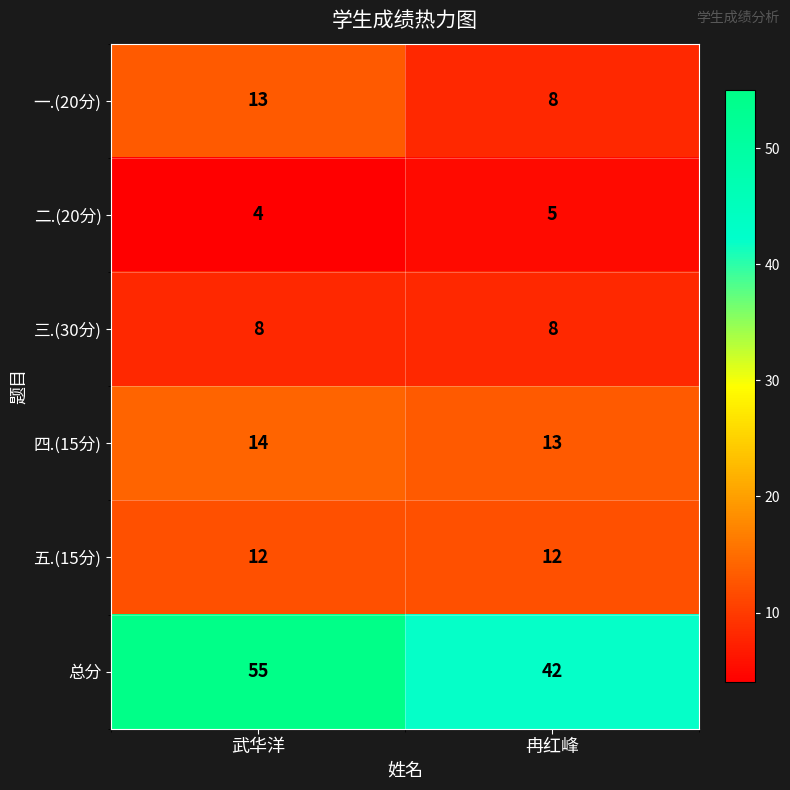

True or false: 二.(20分) has a value of 5 at 冉红峰.

True